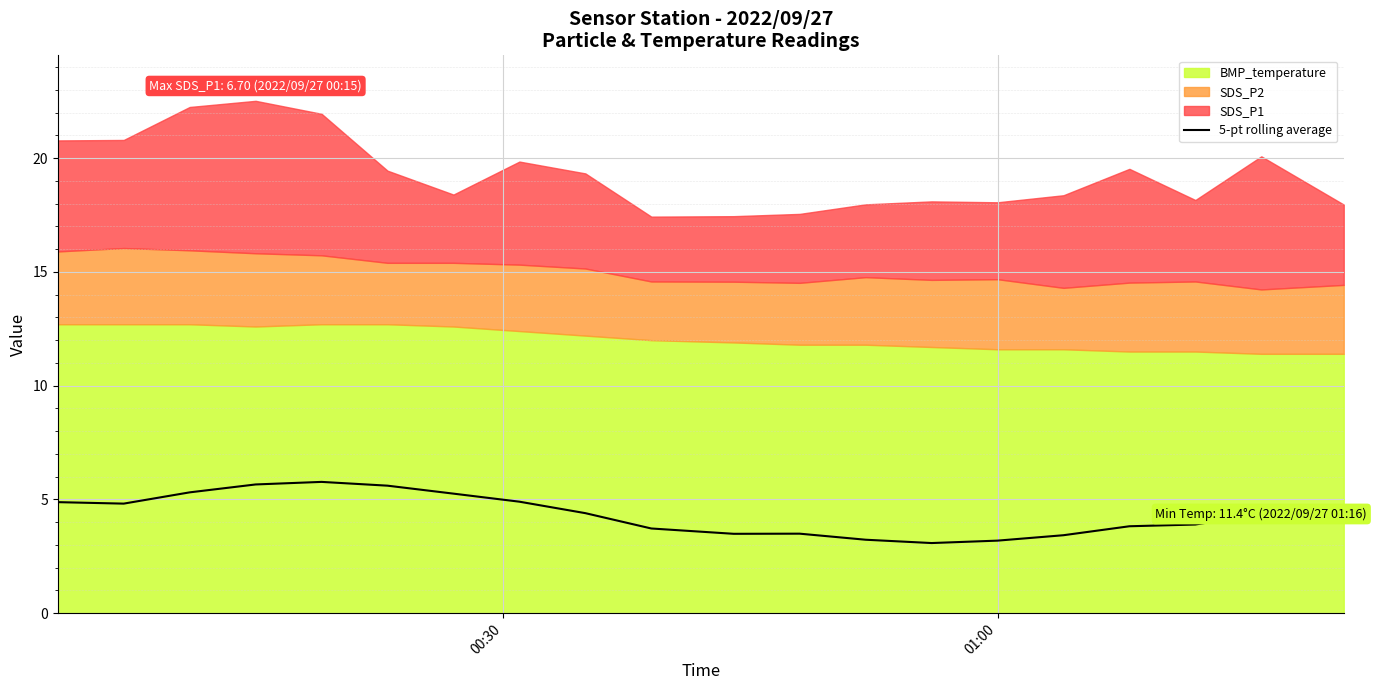

What is the highest value of the 5-pt rolling average series?

5.8